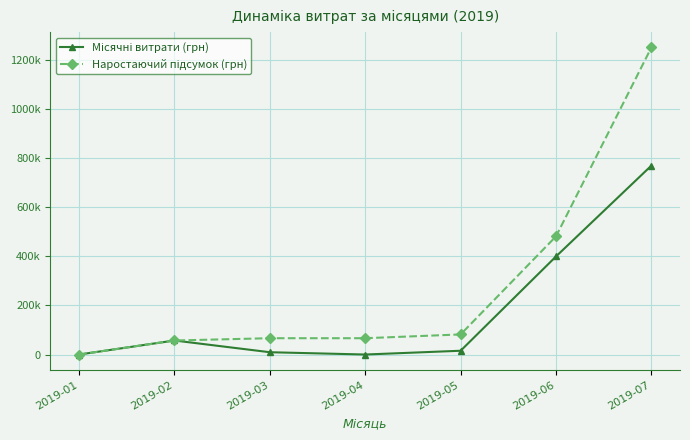

Does the chart have visible grid lines?

Yes